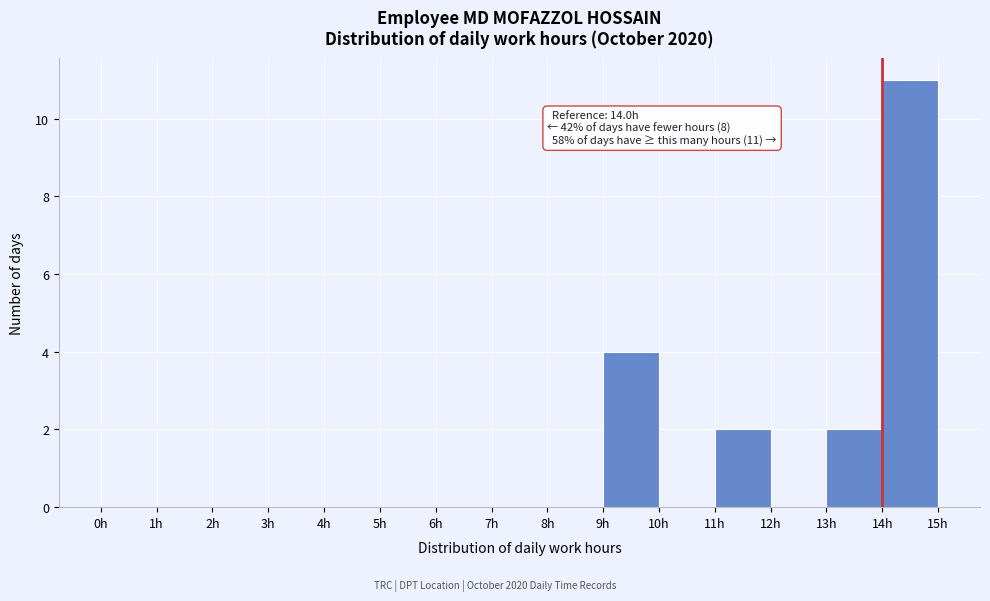

Over which range of the x-axis is the bar tallest?

14 to 15